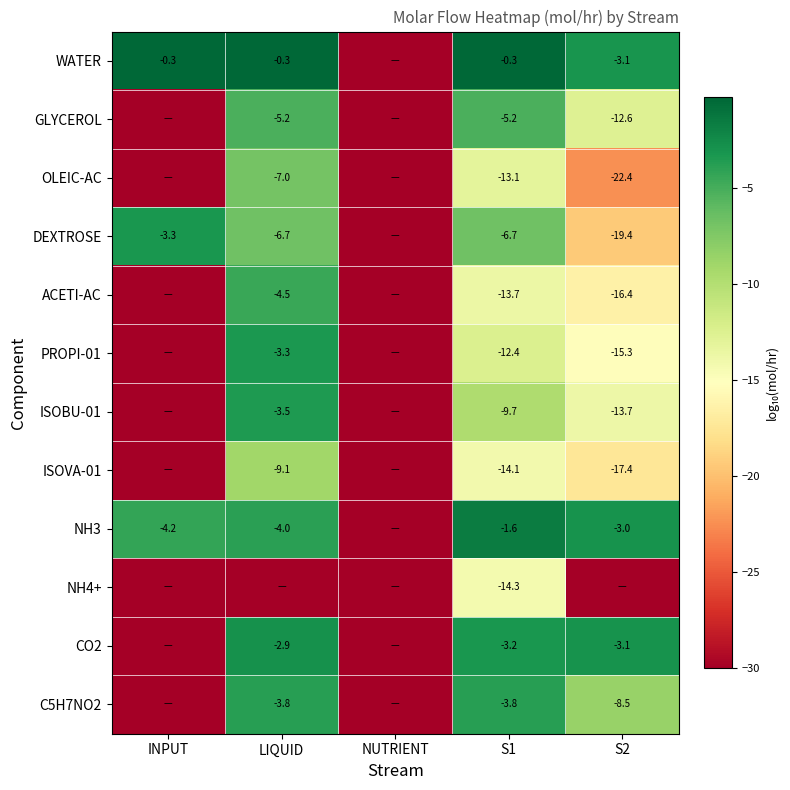

What is the greatest value displayed?

-0.3